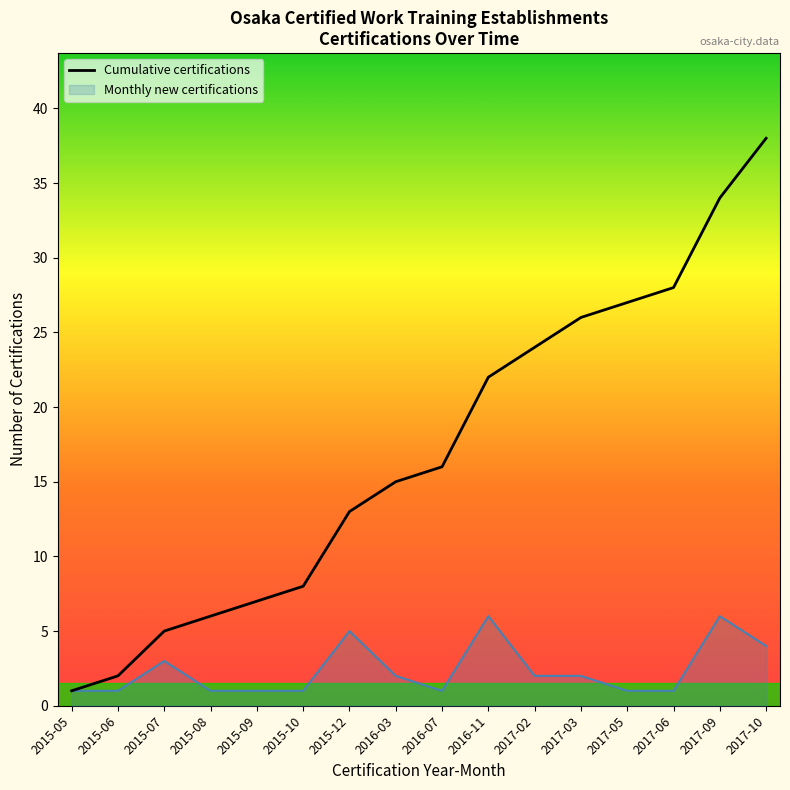

What is the difference between the values at 2017-05 and 2016-07?

11